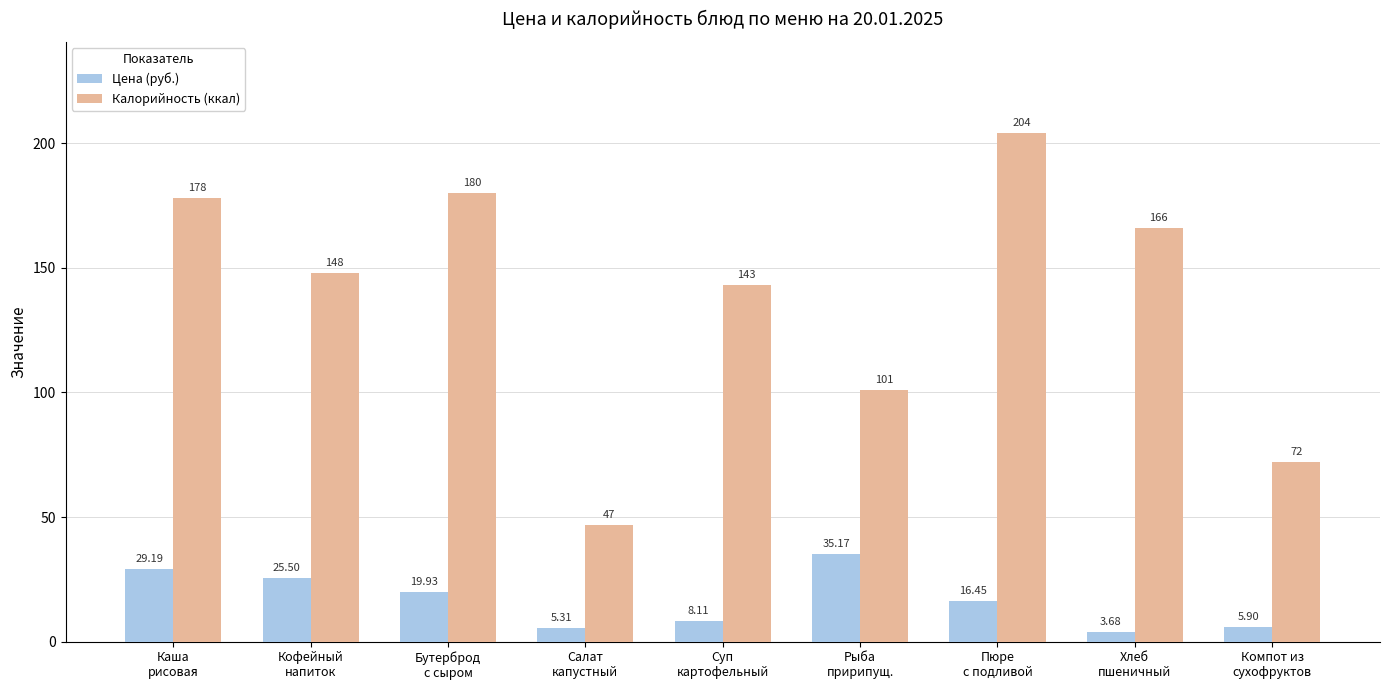

Rank the series by their average value, from highest to lowest.

Калорийность (ккал), Цена (руб.)